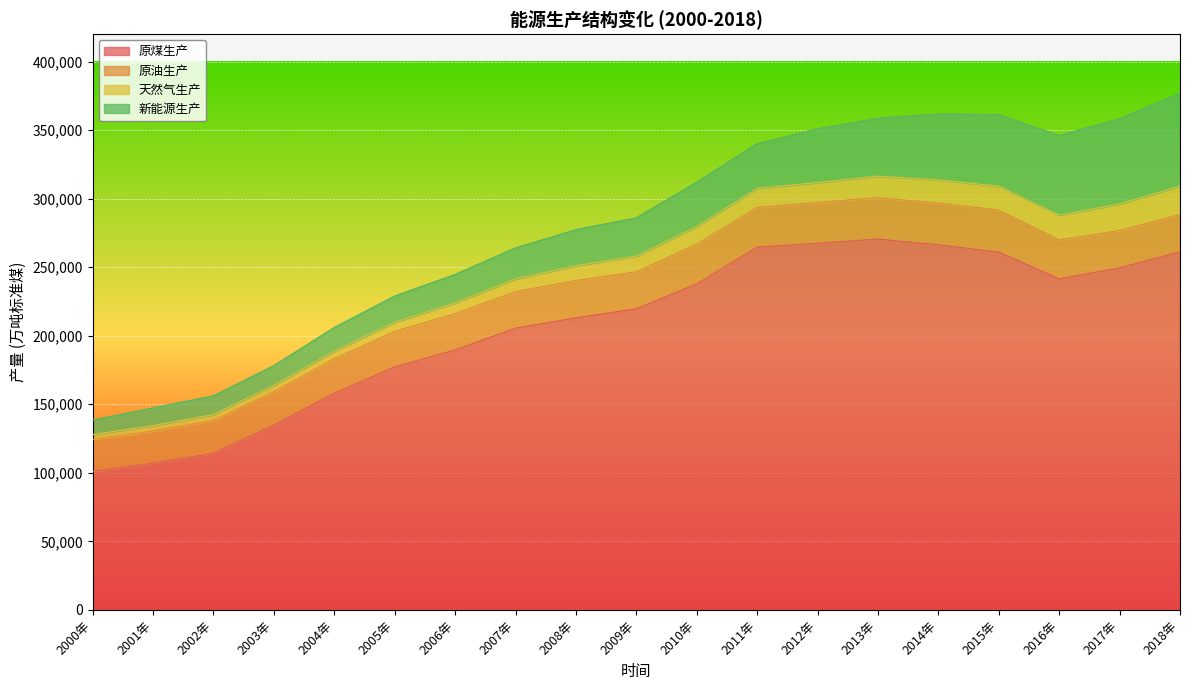

At which label does 天然气生产 first exceed 11444?

2010年